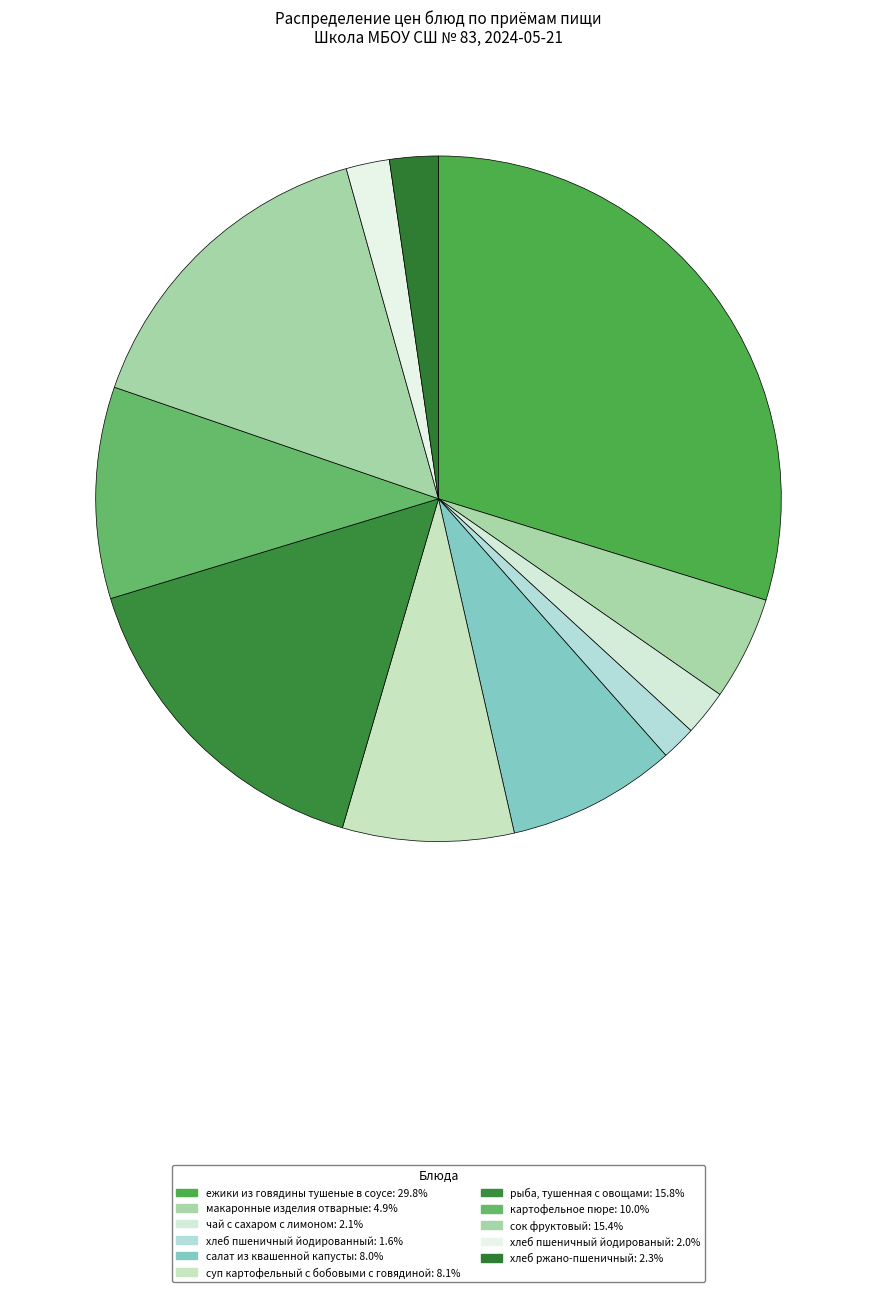

Rank the categories by value from lowest to highest.

хлеб пшеничный йодированный, хлеб пшеничный йодированый, чай с сахаром с лимоном, хлеб ржано-пшеничный, макаронные изделия отварные, салат из квашенной капусты, суп картофельный с бобовыми с говядиной, картофельное пюре, сок фруктовый, рыба, тушенная с овощами, ежики из говядины тушеные в соусе